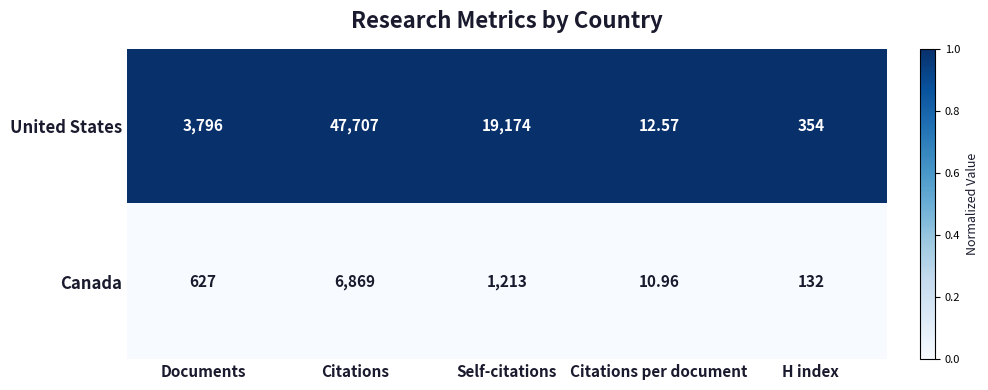

Rank the series by their maximum value, from lowest to highest.

Canada, United States